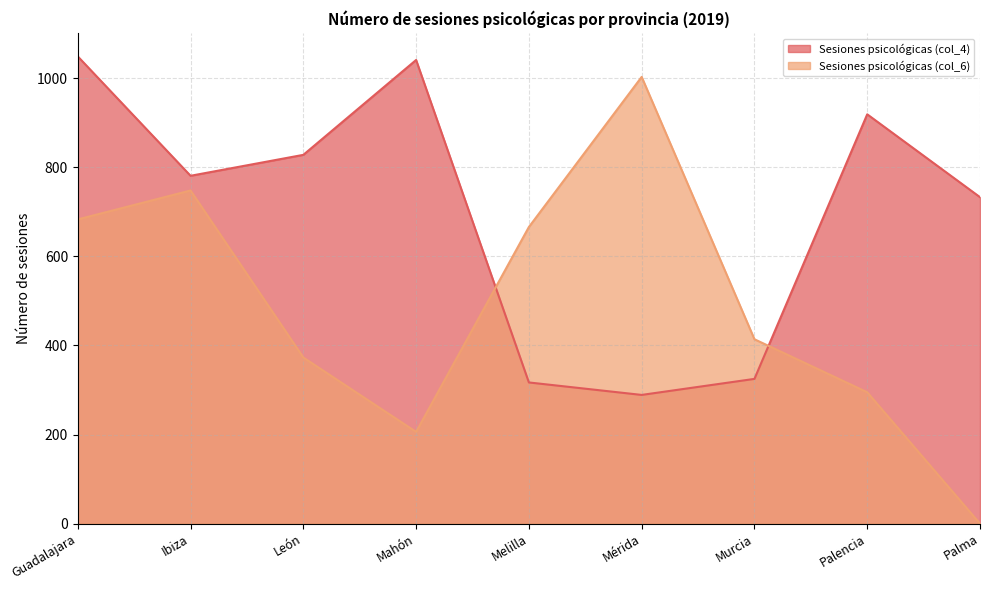

What are all the series names shown in the legend?

Sesiones psicológicas (col_4), Sesiones psicológicas (col_6)